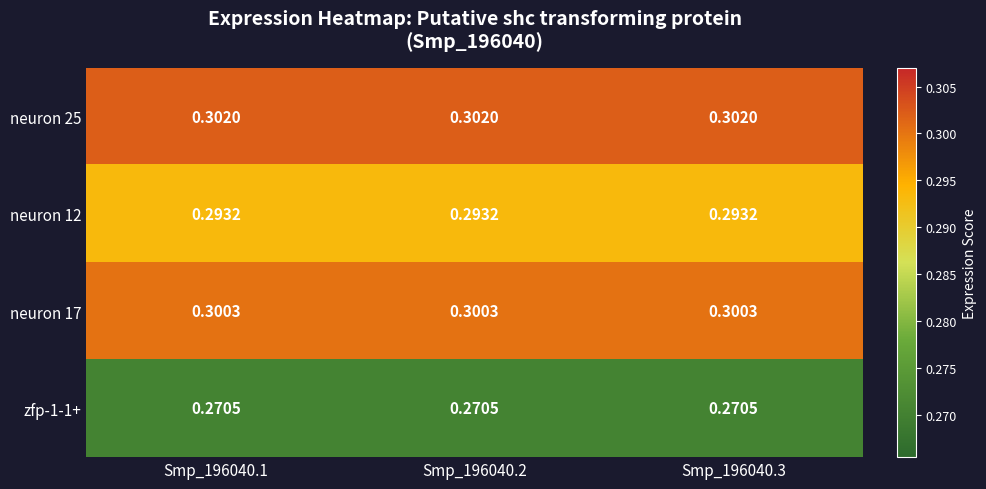

Is the value of neuron 12 at Smp_196040.1 greater than the value of neuron 25 at Smp_196040.3?

No